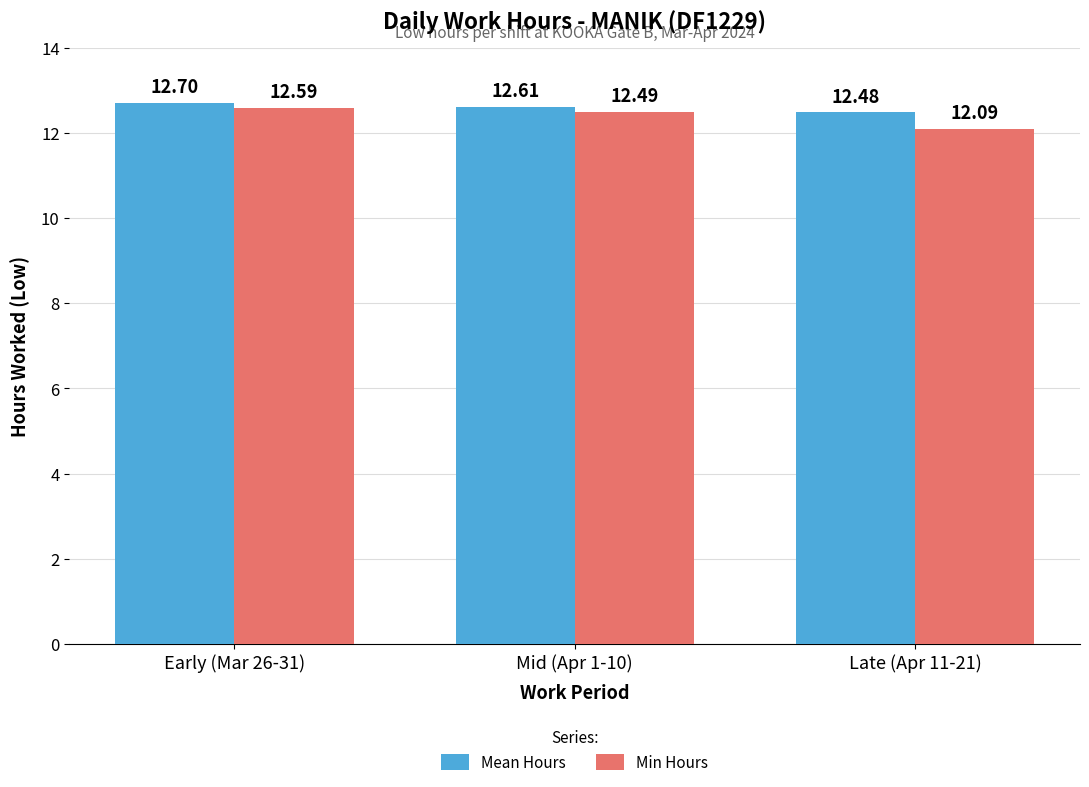

What is the difference between the maximum and second lowest values in the Mean Hours series?

0.1